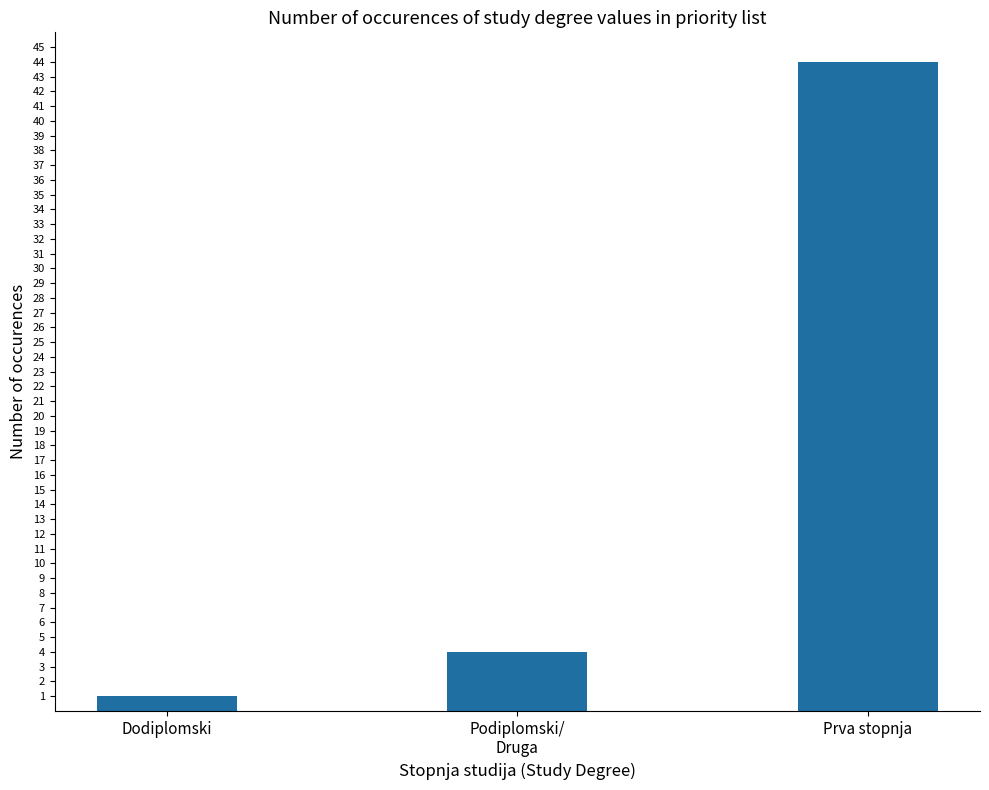

List the labels in order of value, largest first.

Prva stopnja, Podiplomski/
Druga, Dodiplomski